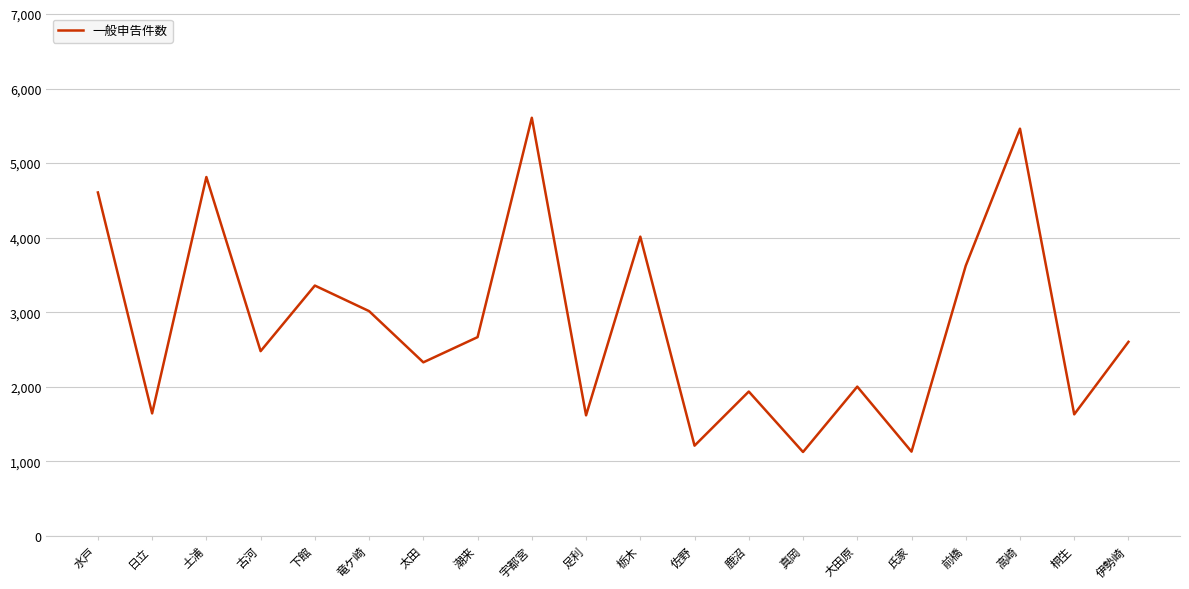

Where does the data first go above 2603?

水戸